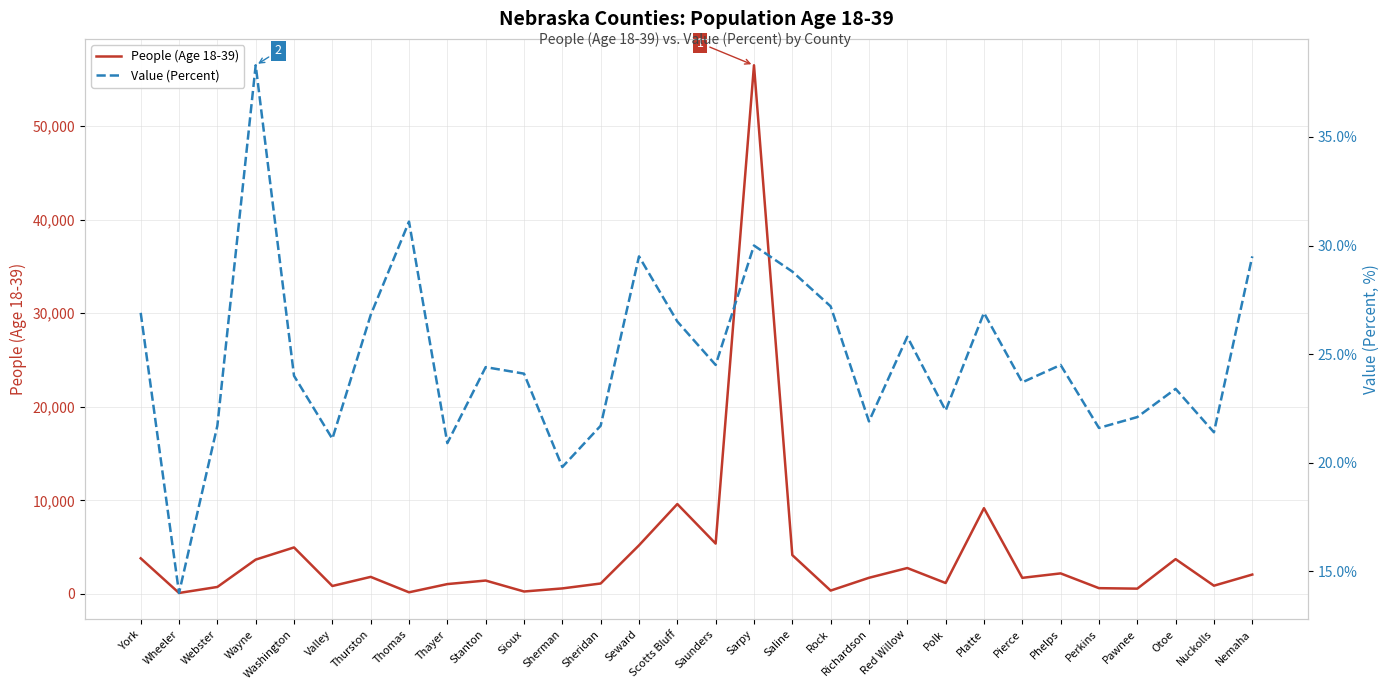

At which label is People (Age 18-39) closest to 28302?

Scotts Bluff